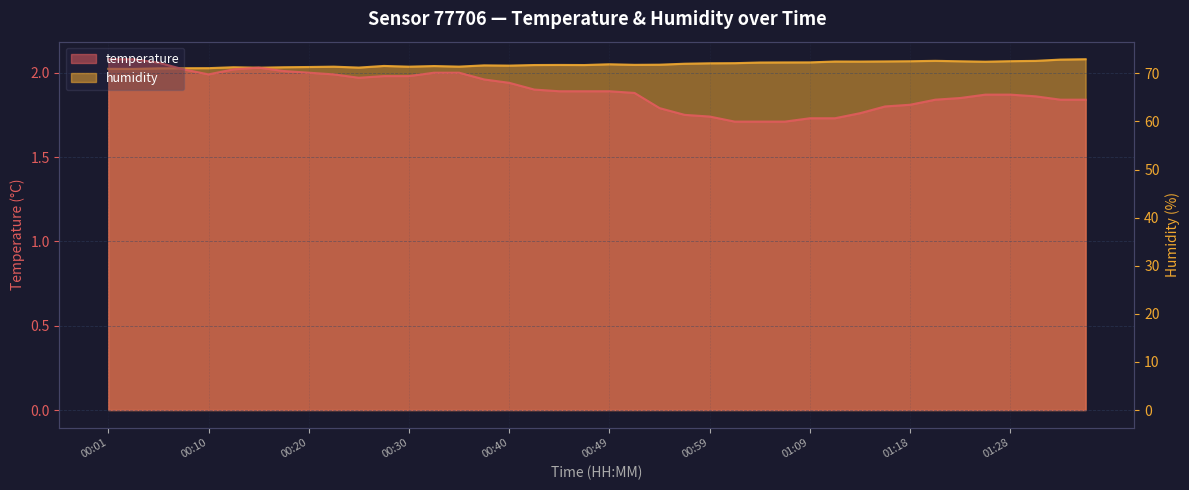

What is the label of the 13th point from the left?

00:30